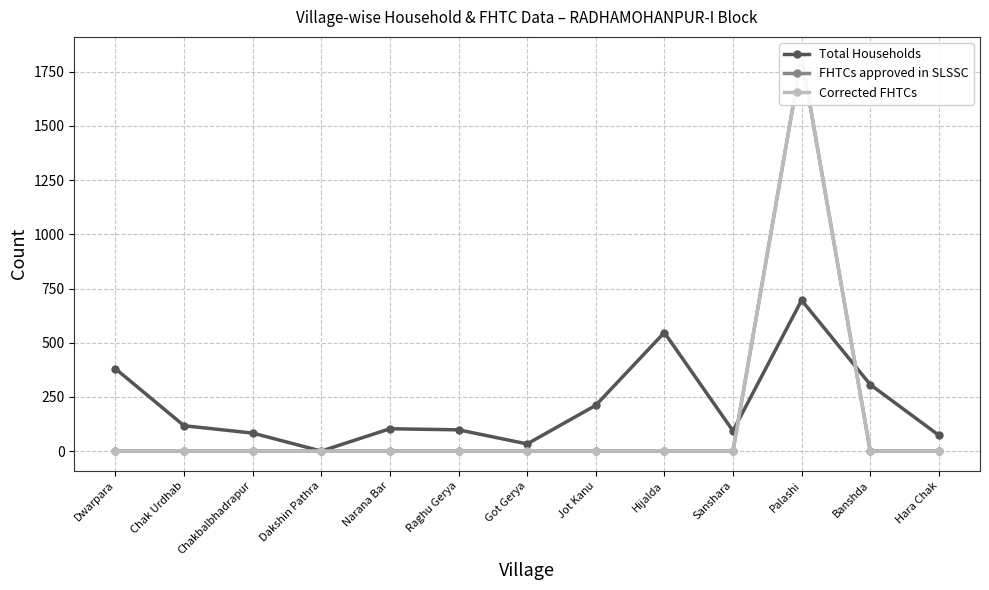

How many positive values does the Total Households series have?

12